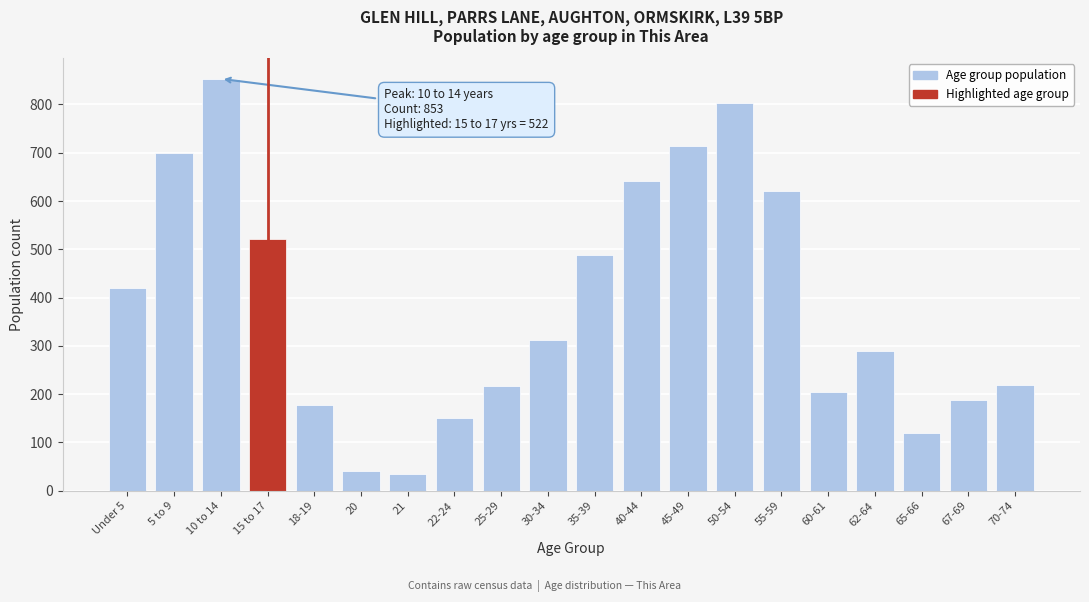

What is the label of the 8th bar from the left?

22-24